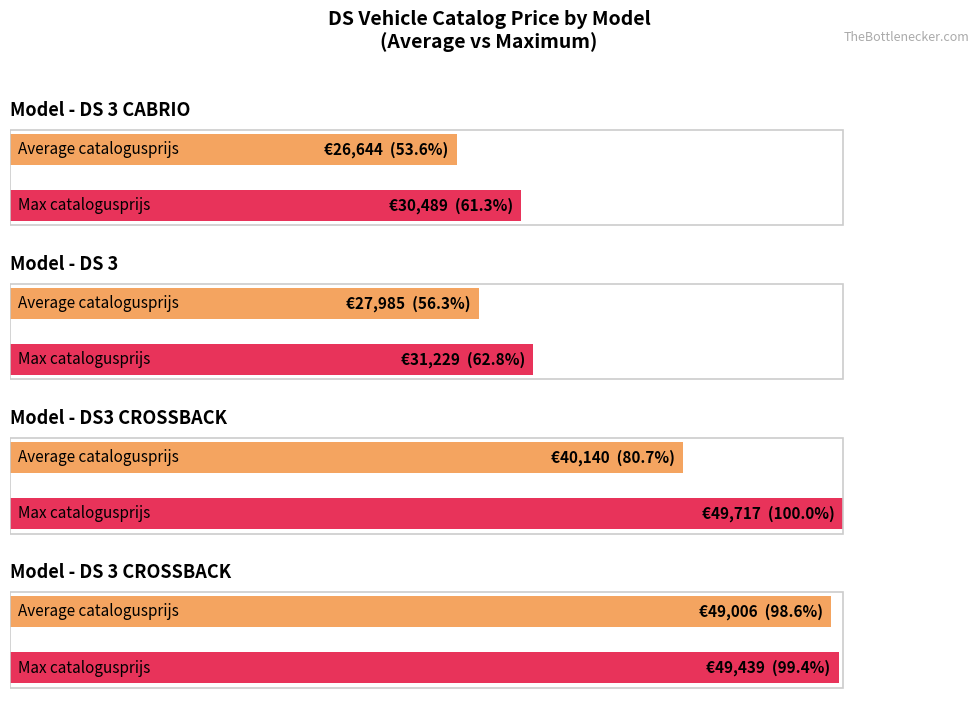

What are all the series names shown in the legend?

Average catalogusprijs, Max catalogusprijs